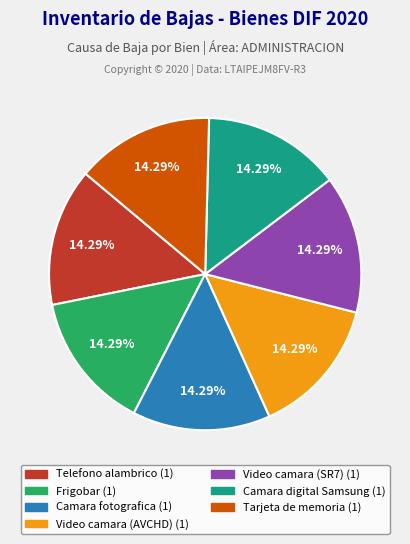

Does any single category account for the majority?

No